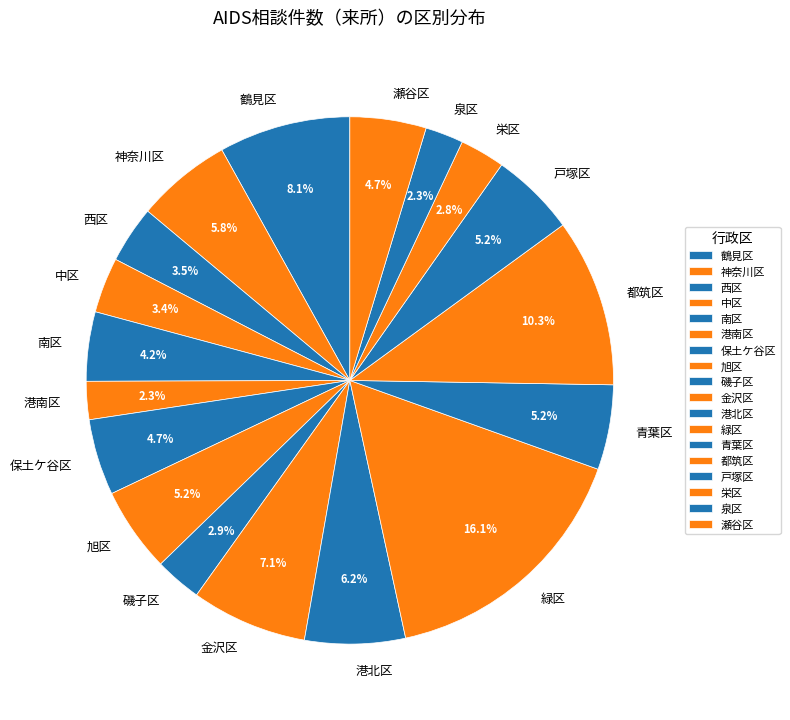

Is it true that 瀬谷区 is 15% of the pie?

False